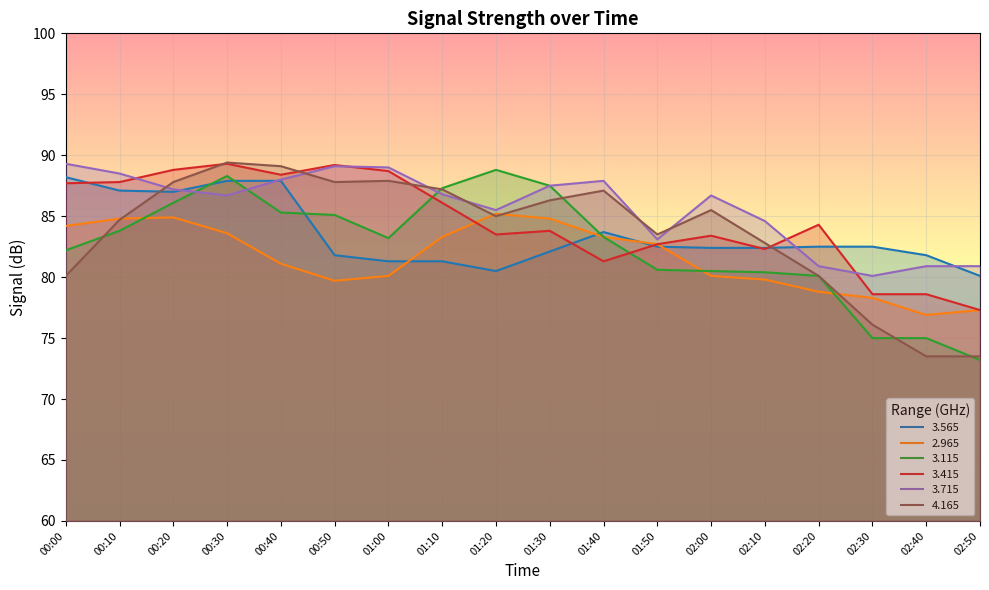

Is it true that   3.715 equals 28.4 at 02:50?

False